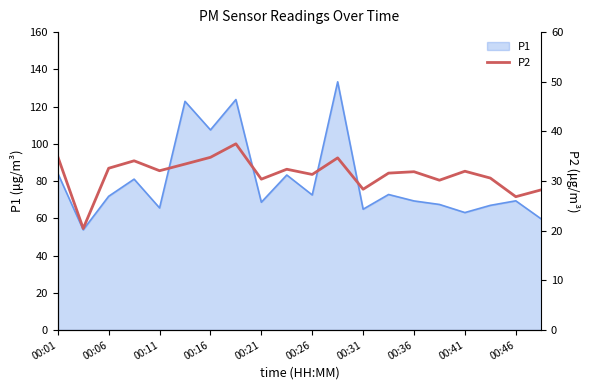

What is the minimum value for P1?

53.8